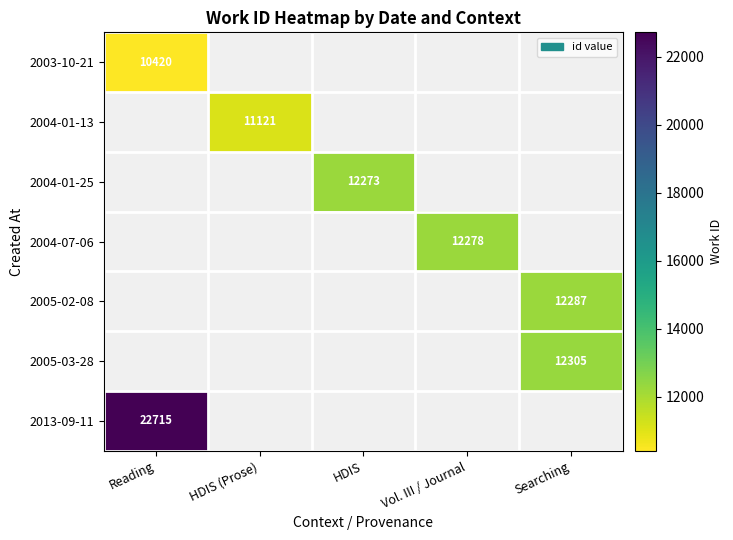

What is the spread (max minus min) of values at Reading?

12295.0